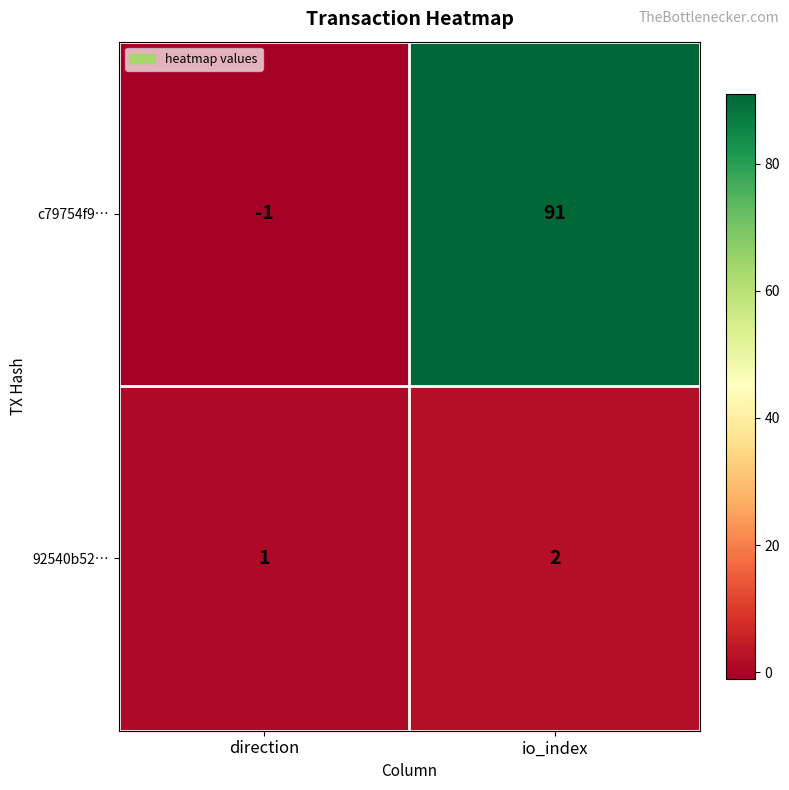

What is the sum of the c79754f9… values at direction and io_index?

90